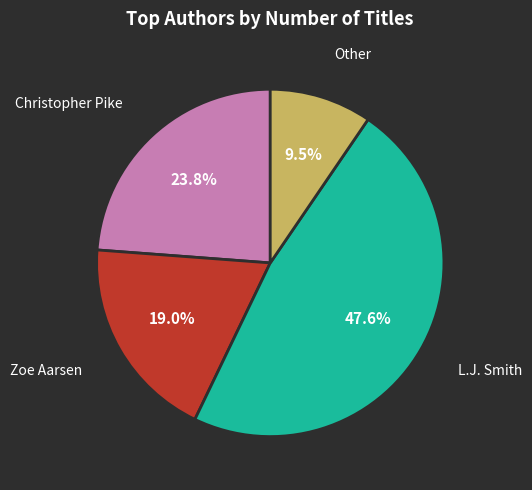

Does any single category account for the majority?

No